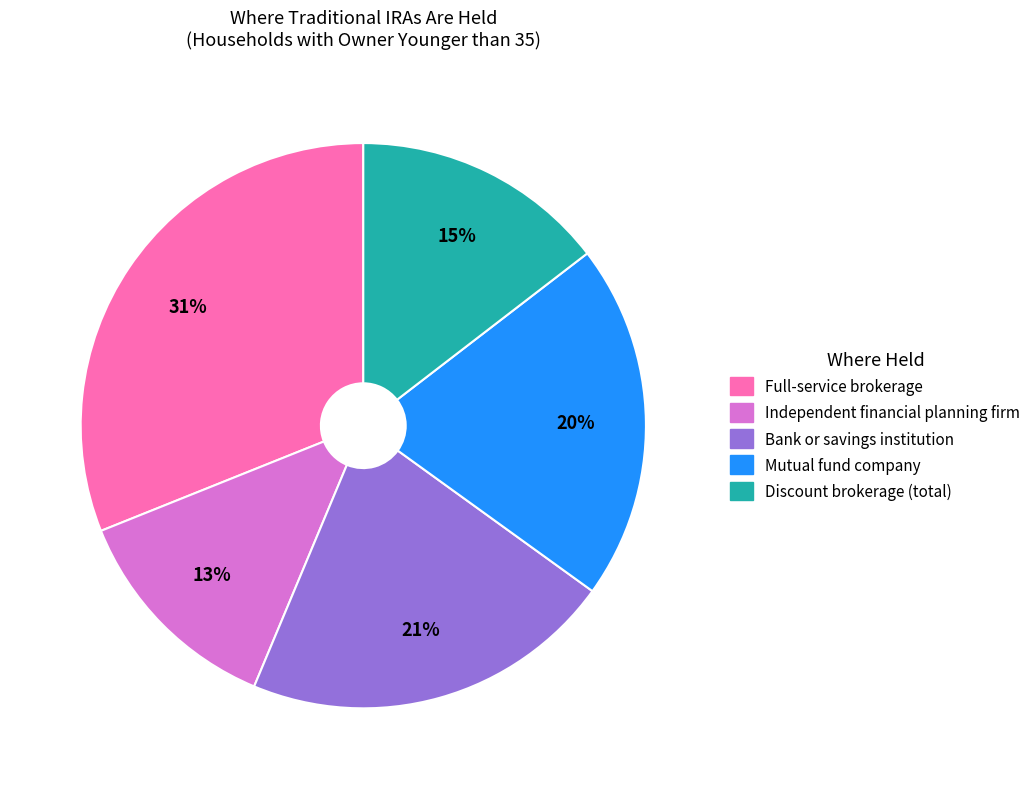

Which slice is the largest?

Full-service brokerage